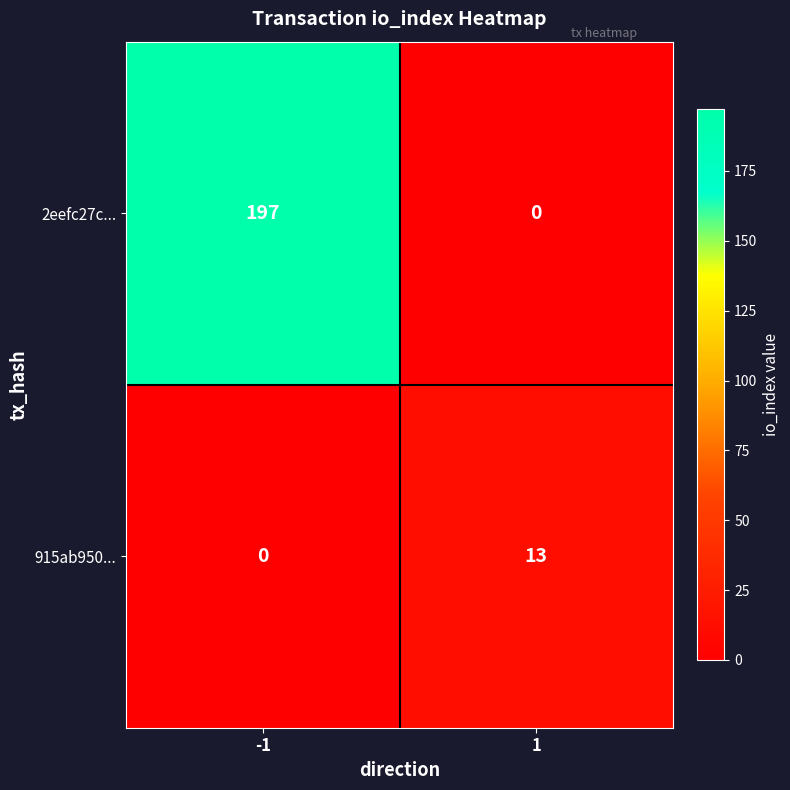

Which series has the largest total across all categories?

2eefc27c...